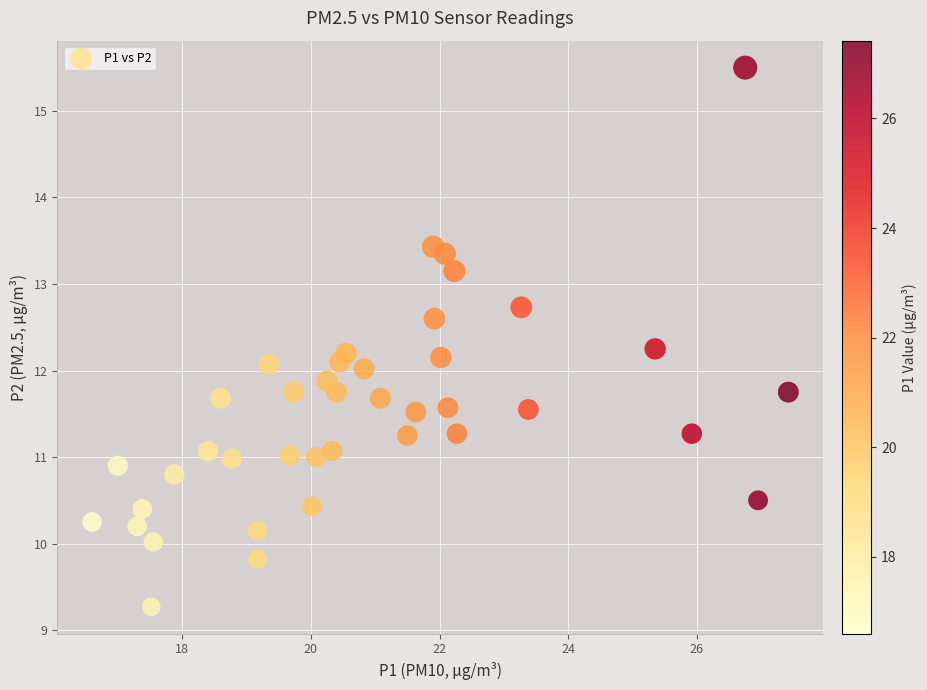

What is the range of Y values (max minus min)?

6.2